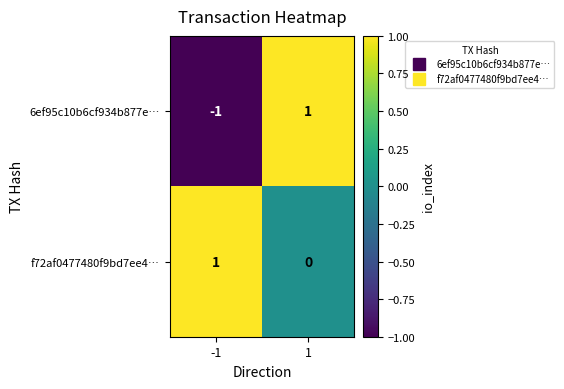

What is the difference between the highest and lowest values at -1?

2